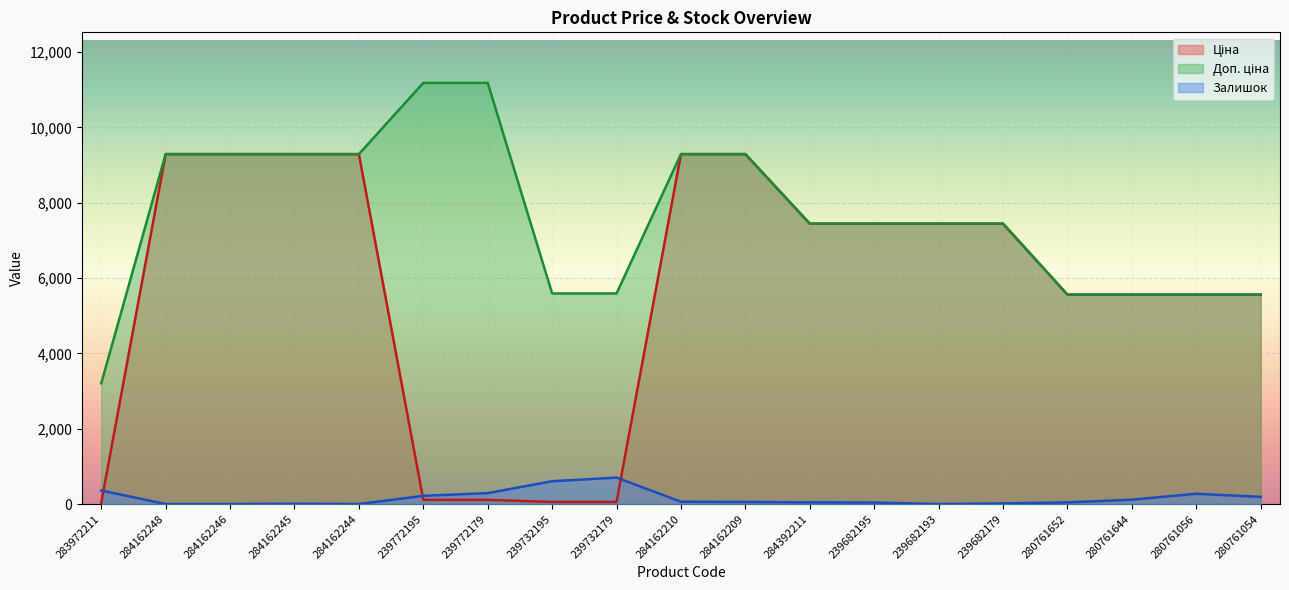

True or false: Доп. ціна and Залишок cross at least once.

False